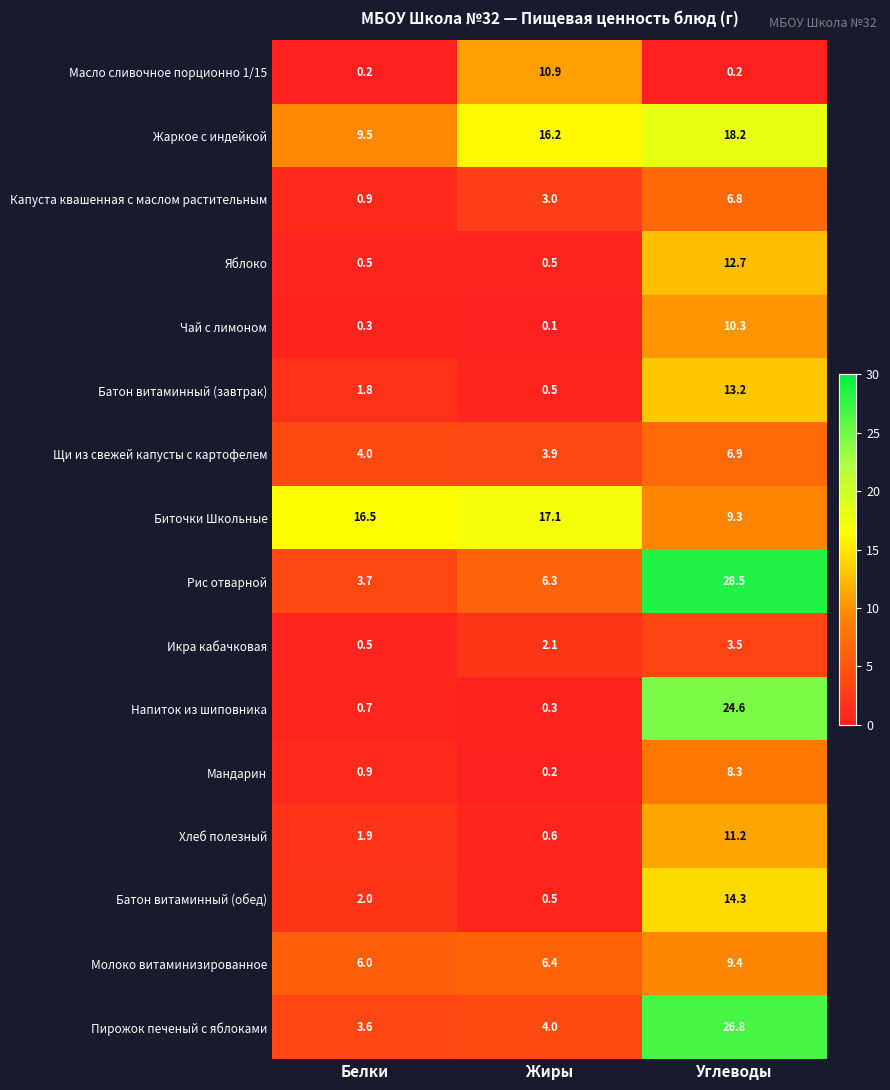

What is the average value of the Пирожок печеный с яблоками series?

11.5